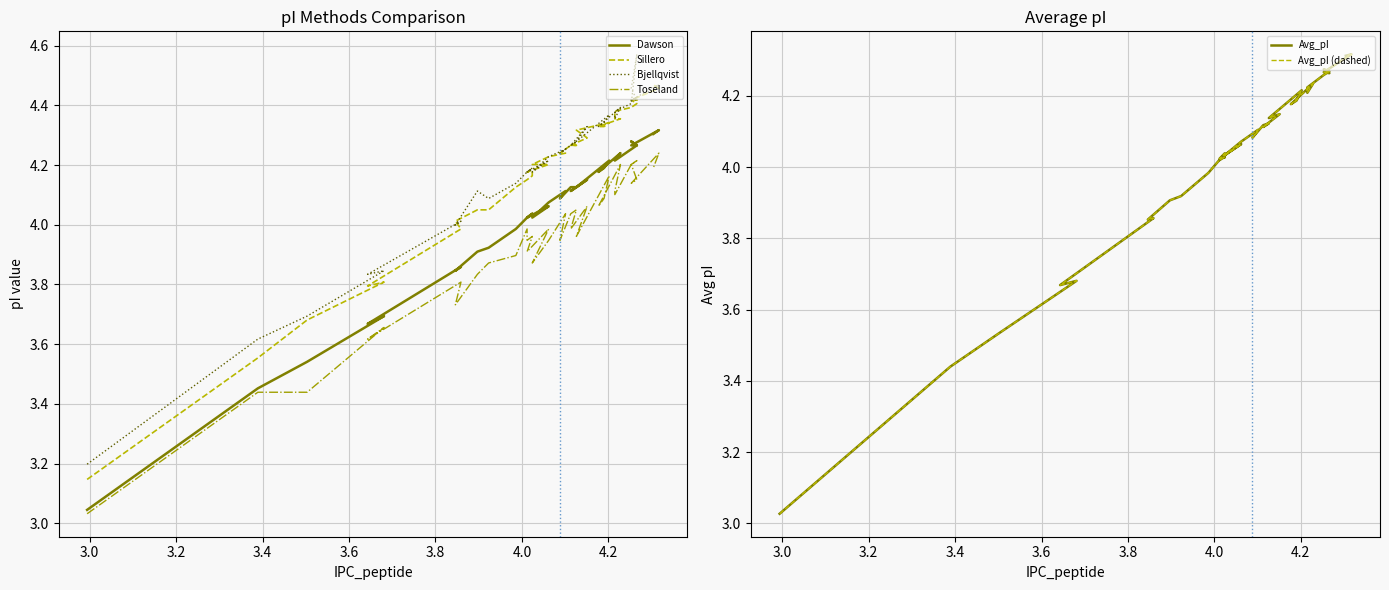

True or false: Dawson and Toseland intersect in this chart.

False